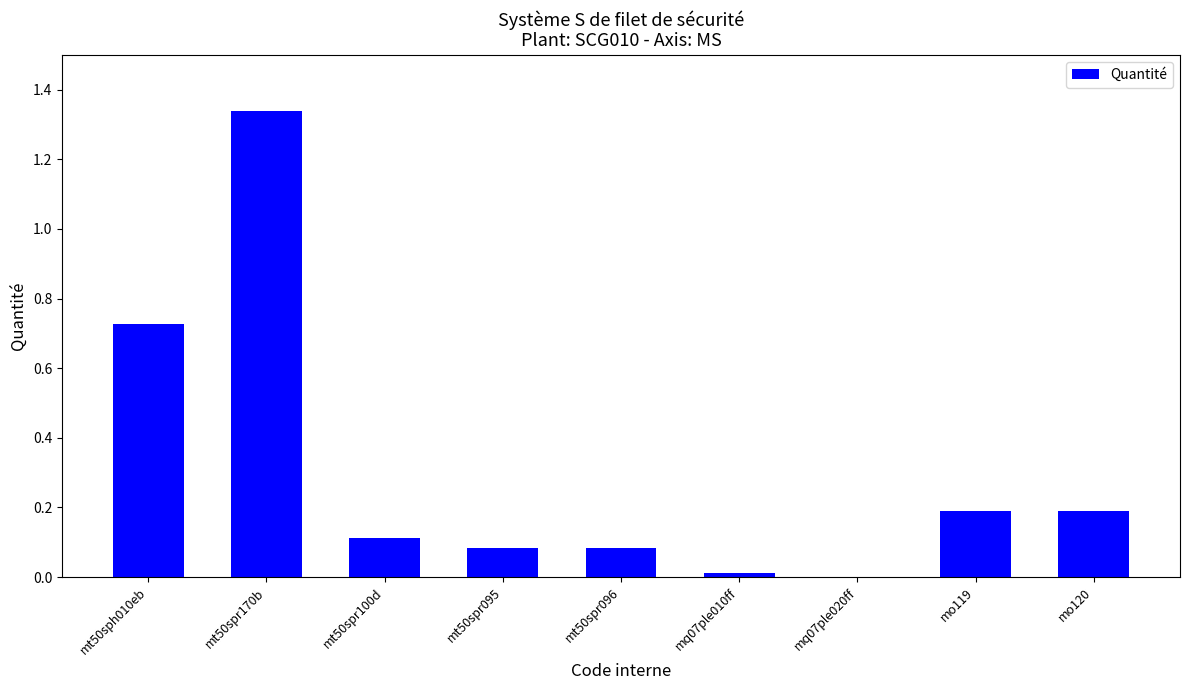

Is it true that the value at mo120 is 0.2?

True